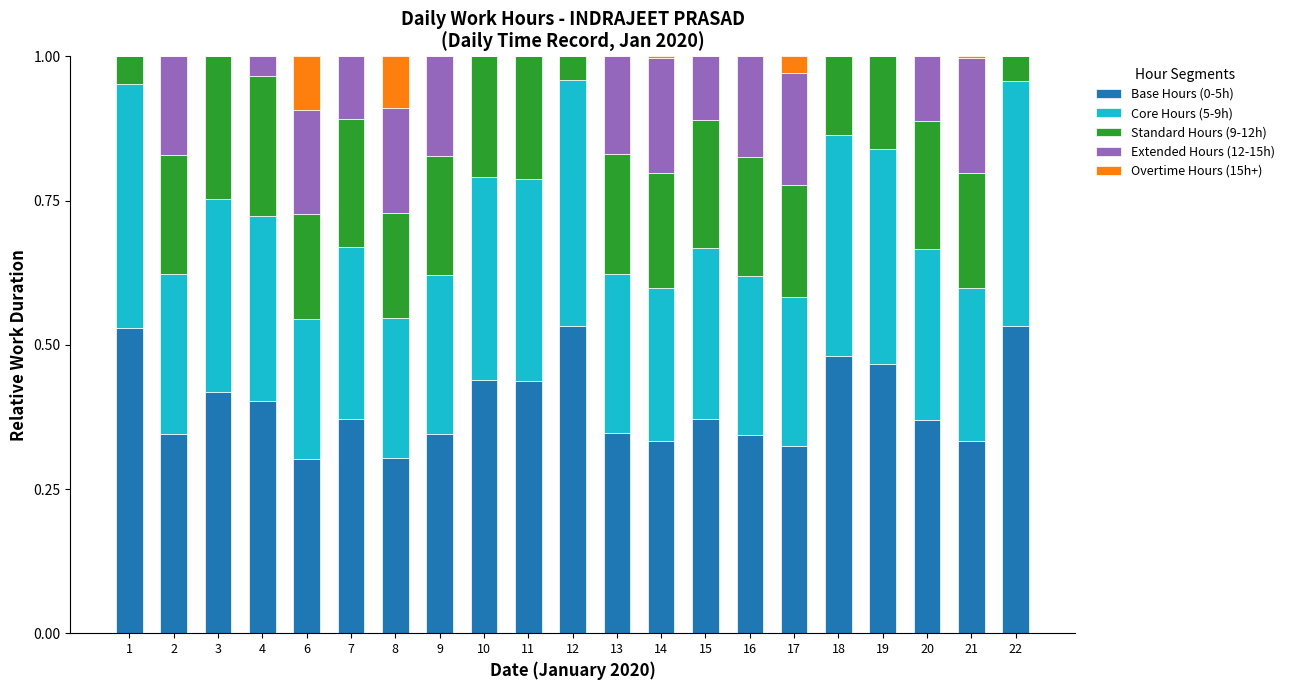

Are the bars grouped side by side (vs. stacked)?

No